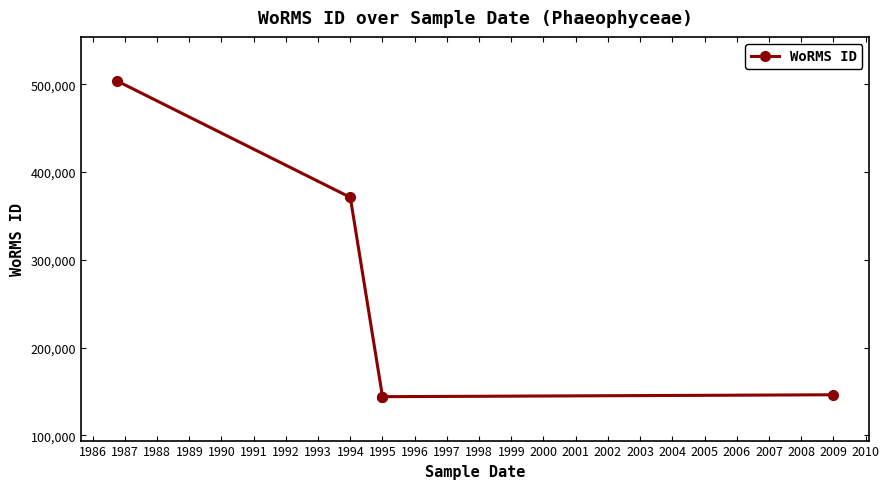

What is the ratio of the value at 1985 to the value at 1986?

1.4